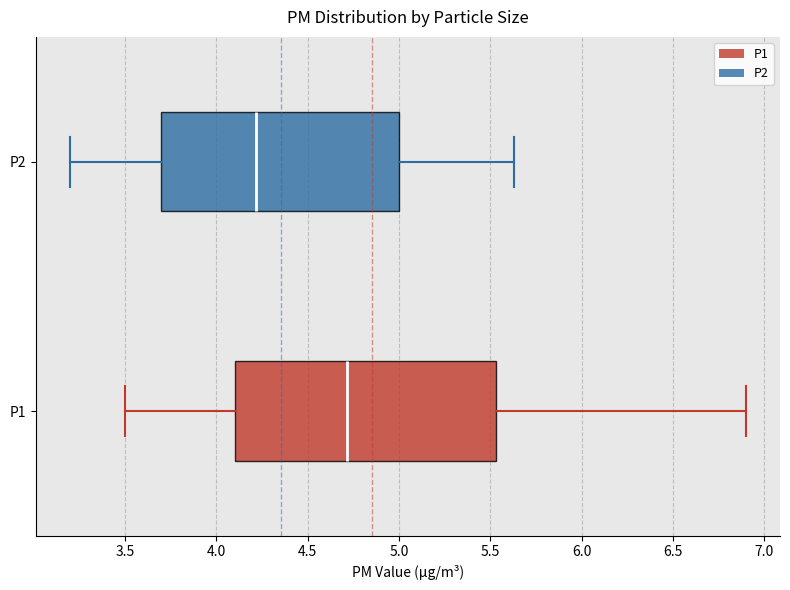

Reading bottom to top, transcribe this box plot: for each box, give where its median line is, the range the box spans, and where its two whiskers end, as read against the x-axis. The values are not printed on the chart, so give them approximately, as read against the axis.

P1: median 4.70, box 4.10 to 5.55, whiskers 3.50 to 6.90
P2: median 4.20, box 3.70 to 5.00, whiskers 3.20 to 5.65